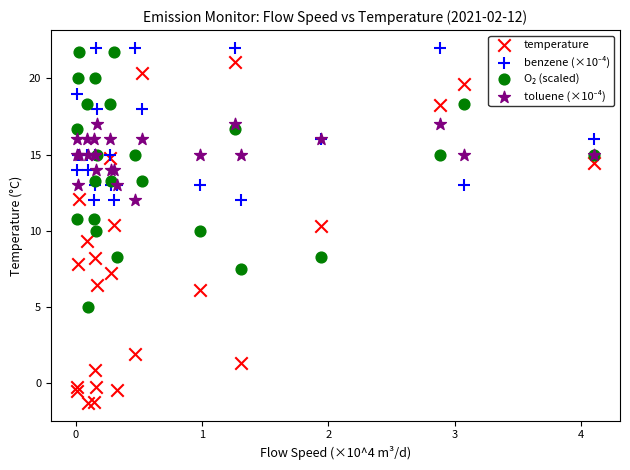

Which series has the widest spread of Y values?

temperature